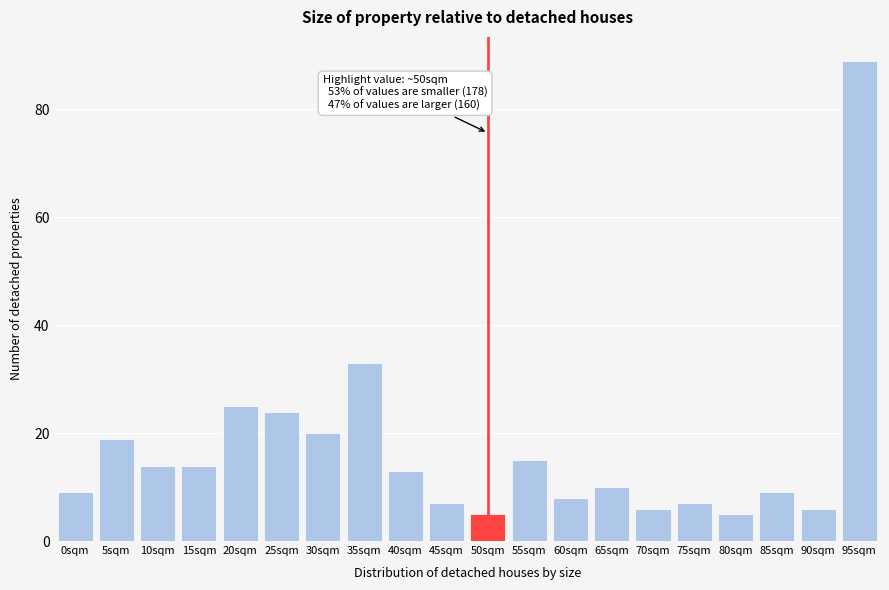

Reading left to right, transcribe all the data shown in this chart.

0sqm=9	5sqm=19	10sqm=14	15sqm=14	20sqm=25	25sqm=24	30sqm=20	35sqm=33	40sqm=13	45sqm=7	50sqm=5	55sqm=15	60sqm=8	65sqm=10	70sqm=6	75sqm=7	80sqm=5	85sqm=9	90sqm=6	95sqm=89